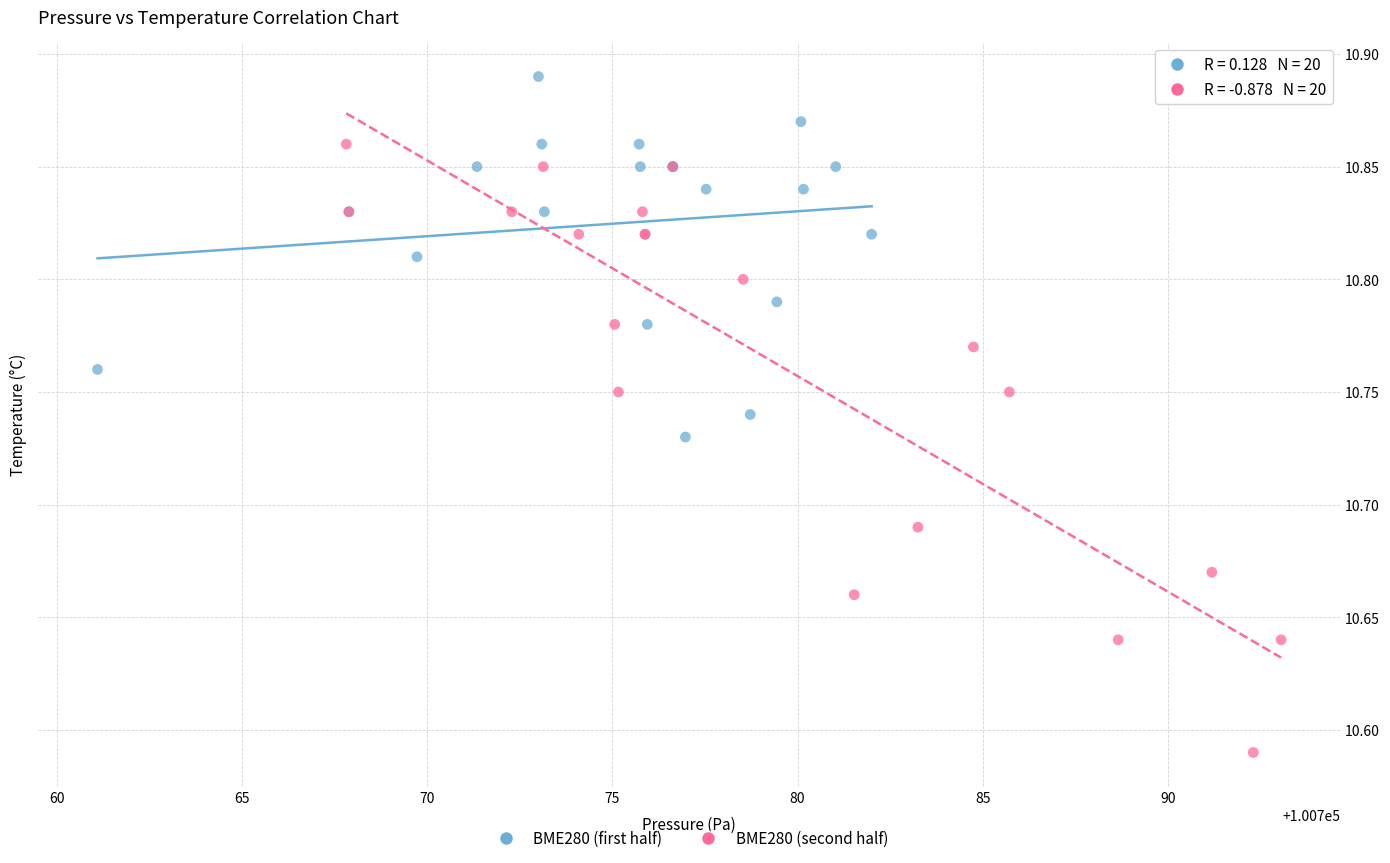

Which series reaches the maximum Y coordinate?

BME280 (first half)